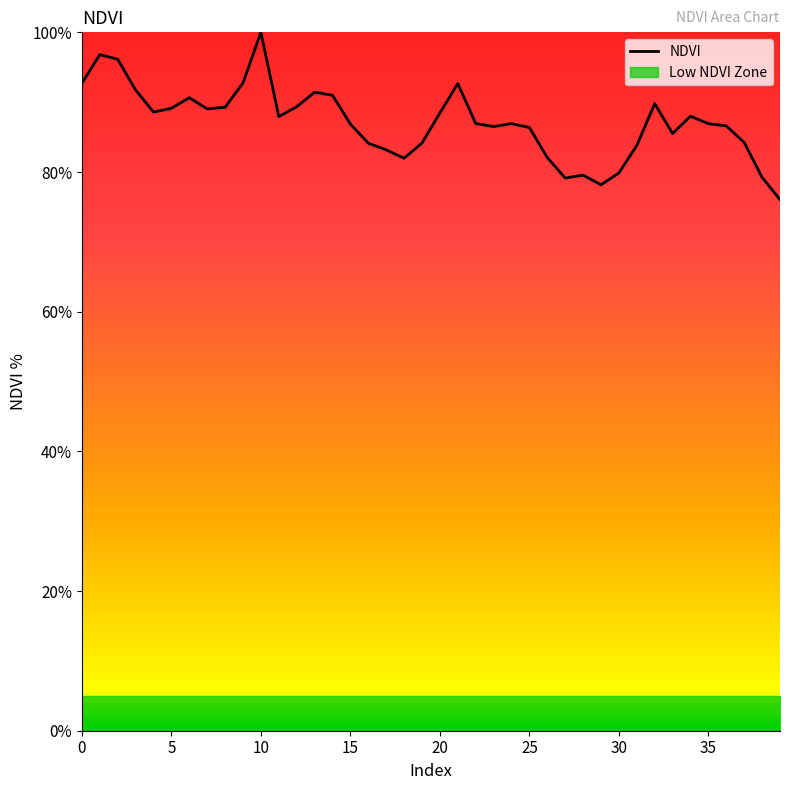

True or false: the data has more than 0 interior local peaks.

True